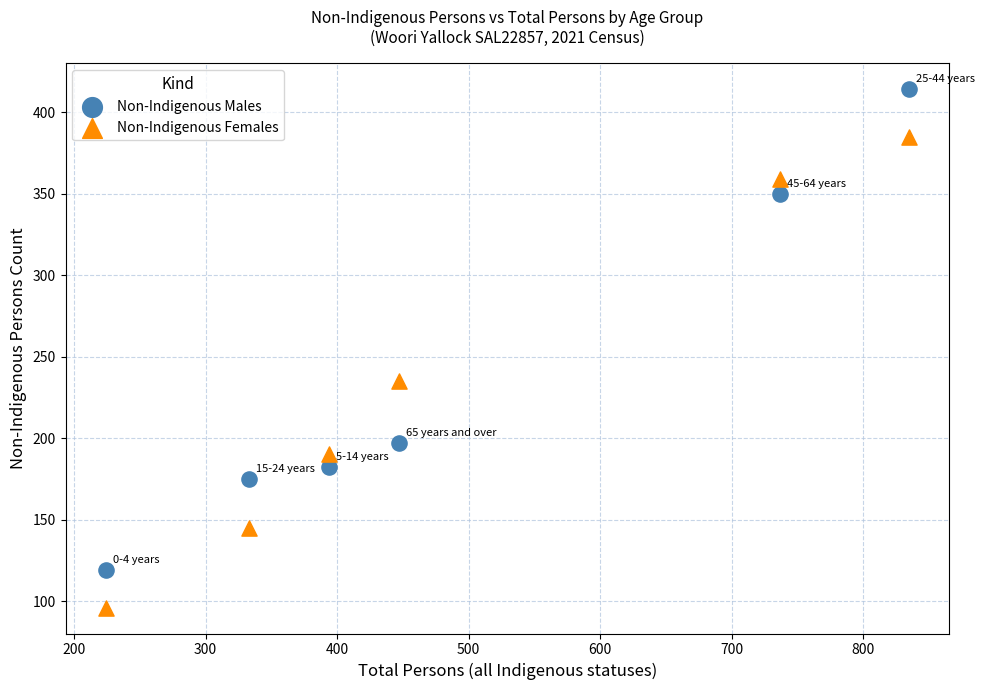

In the Non-Indigenous Males series, what Y value is closest to 266?

197